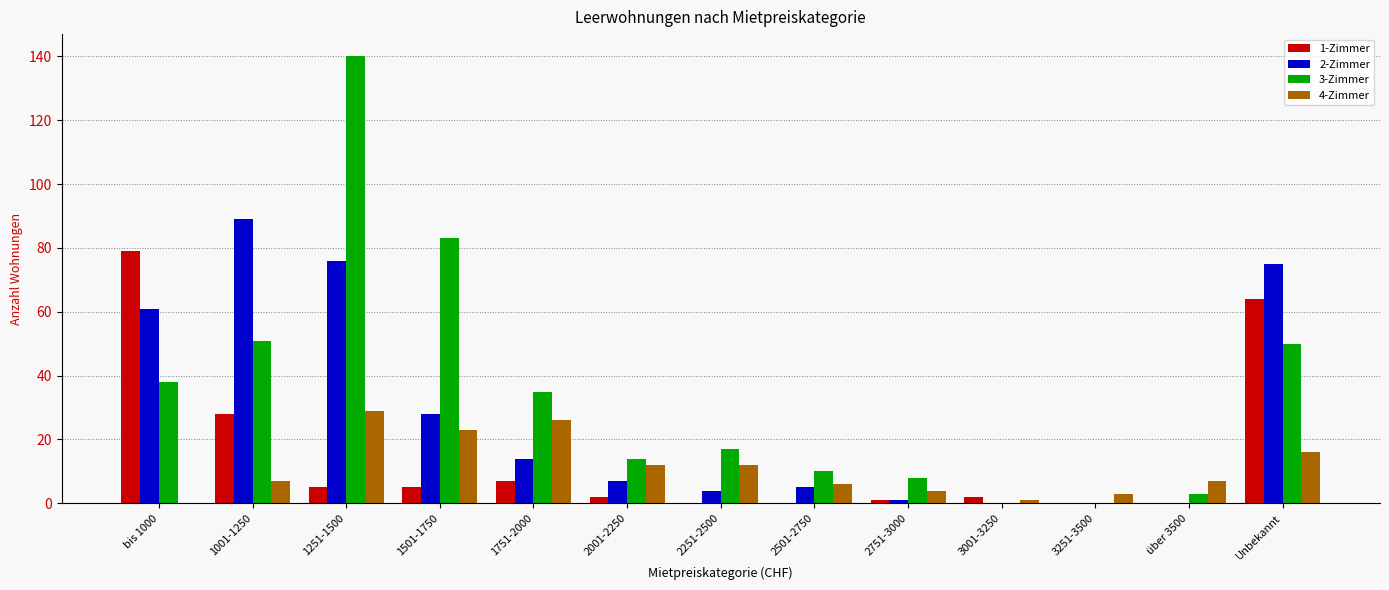

Are the bars horizontal?

No